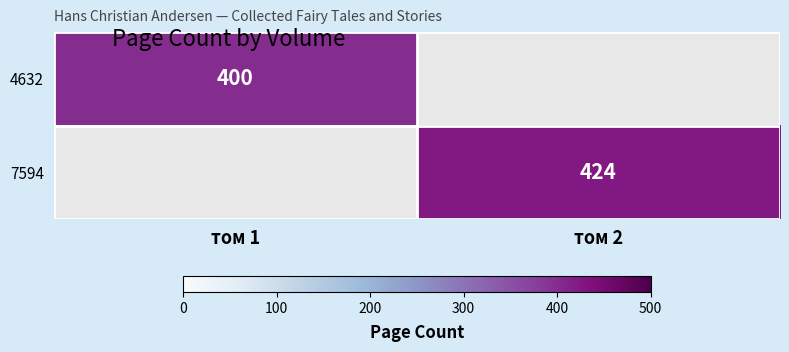

Which has a higher value, том 2 or том 1?

том 1